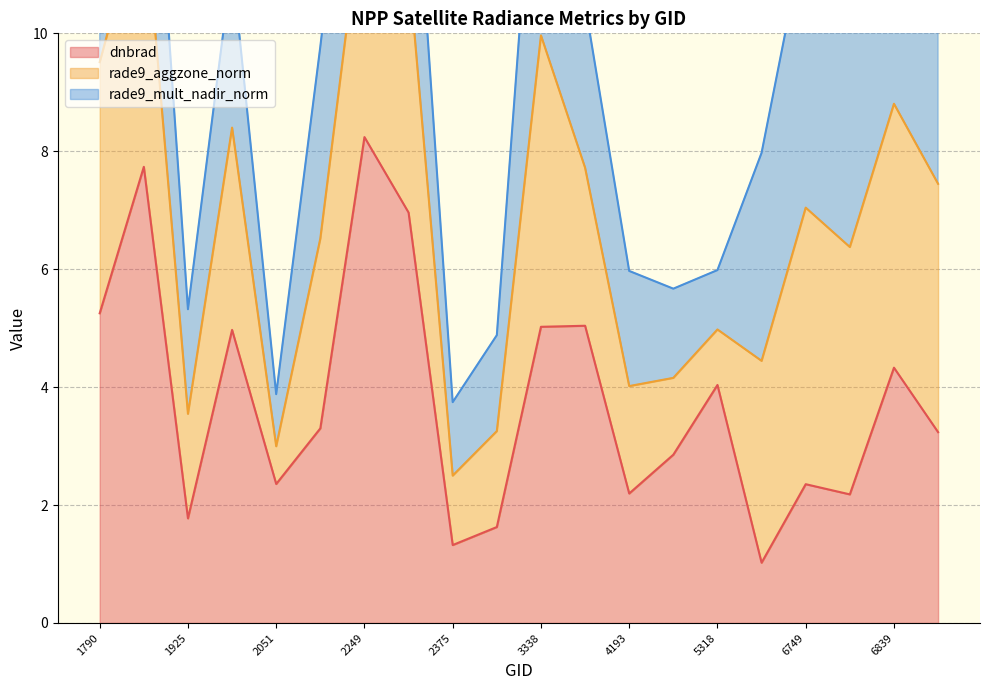

At which label does rade9_aggzone_norm first exceed 3?

1790